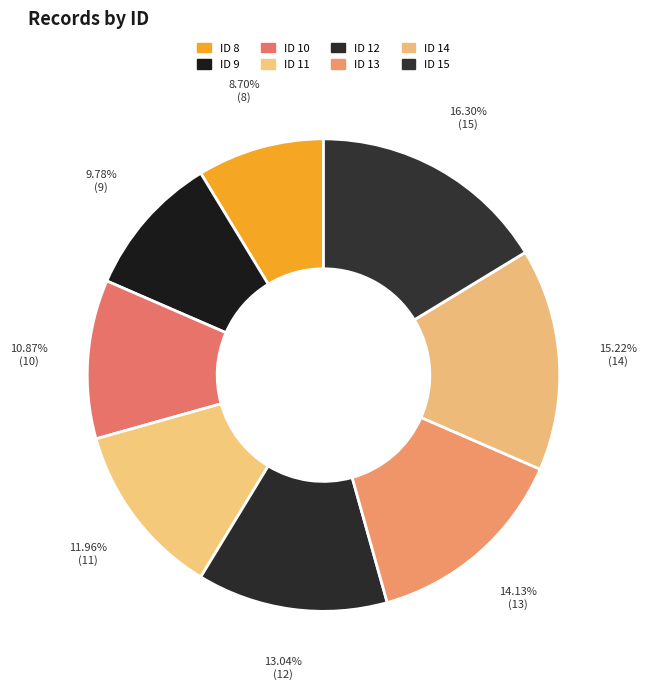

How many segments does this pie chart have?

8